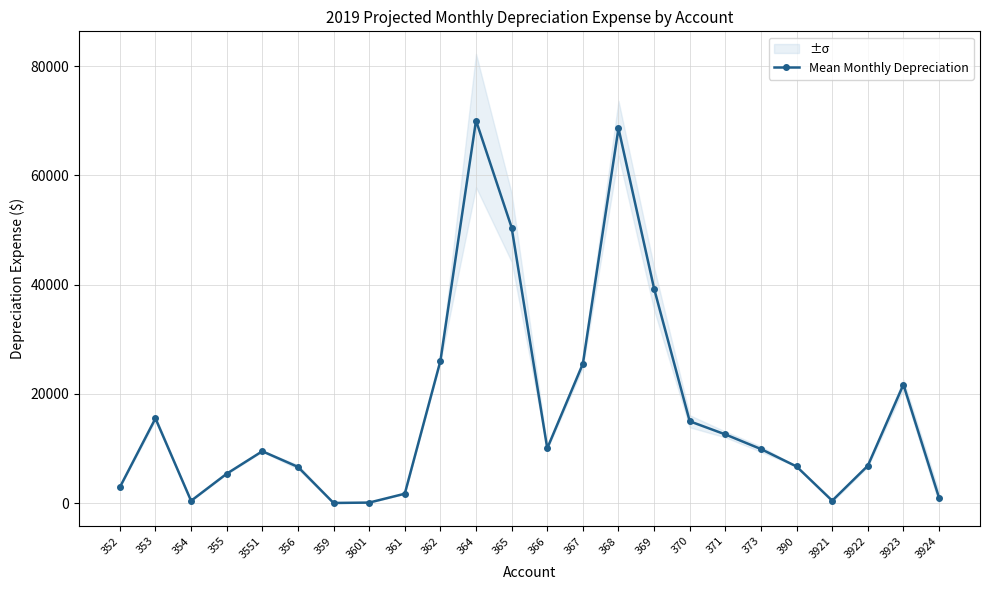

How many lines are shown in the chart?

1